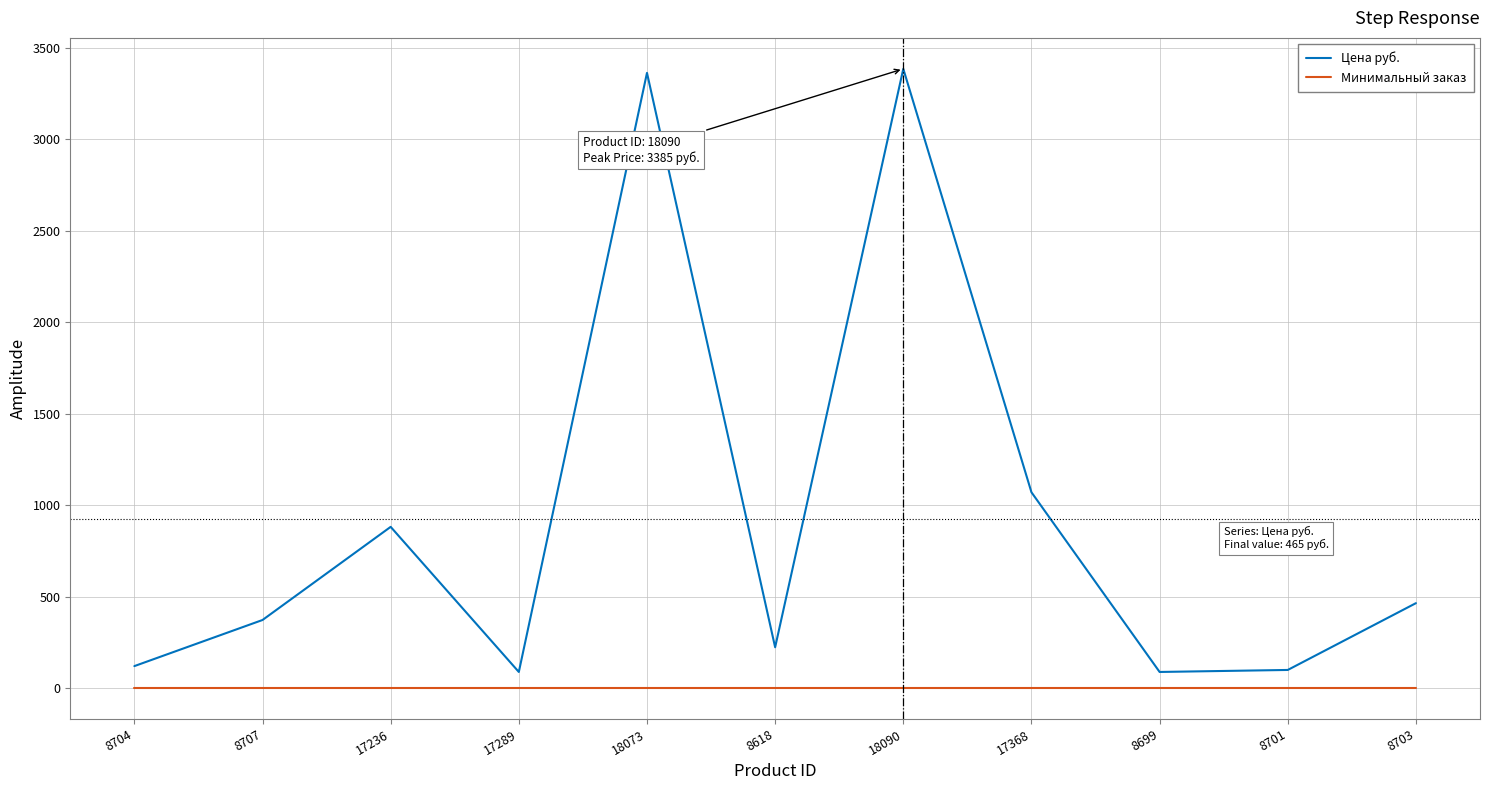

True or false: Минимальный заказ and Цена руб. cross at least once.

False